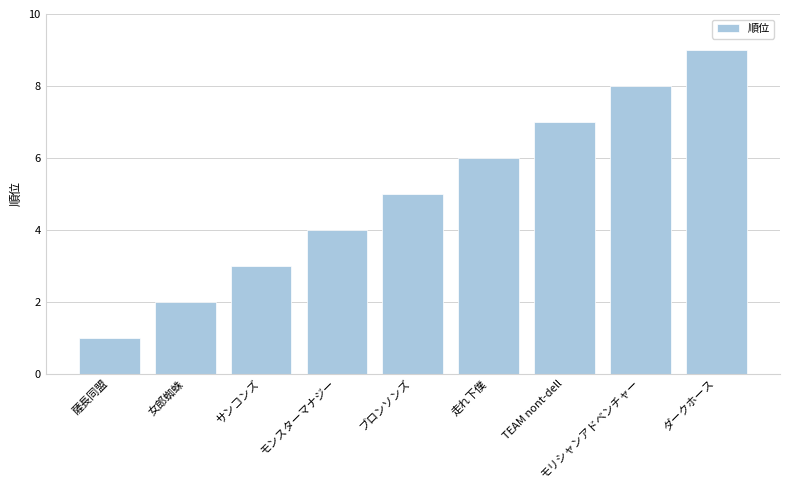

What is the sum of the values at 薩長同盟 and ダークホース?

10